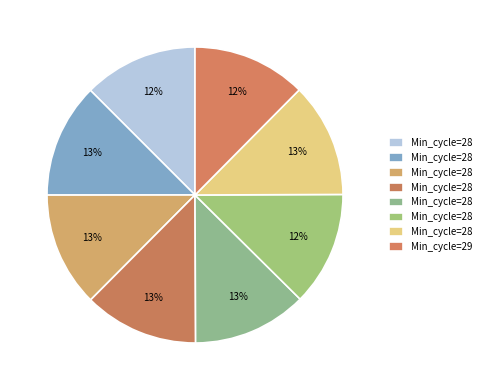

How many slices are in this pie chart?

8